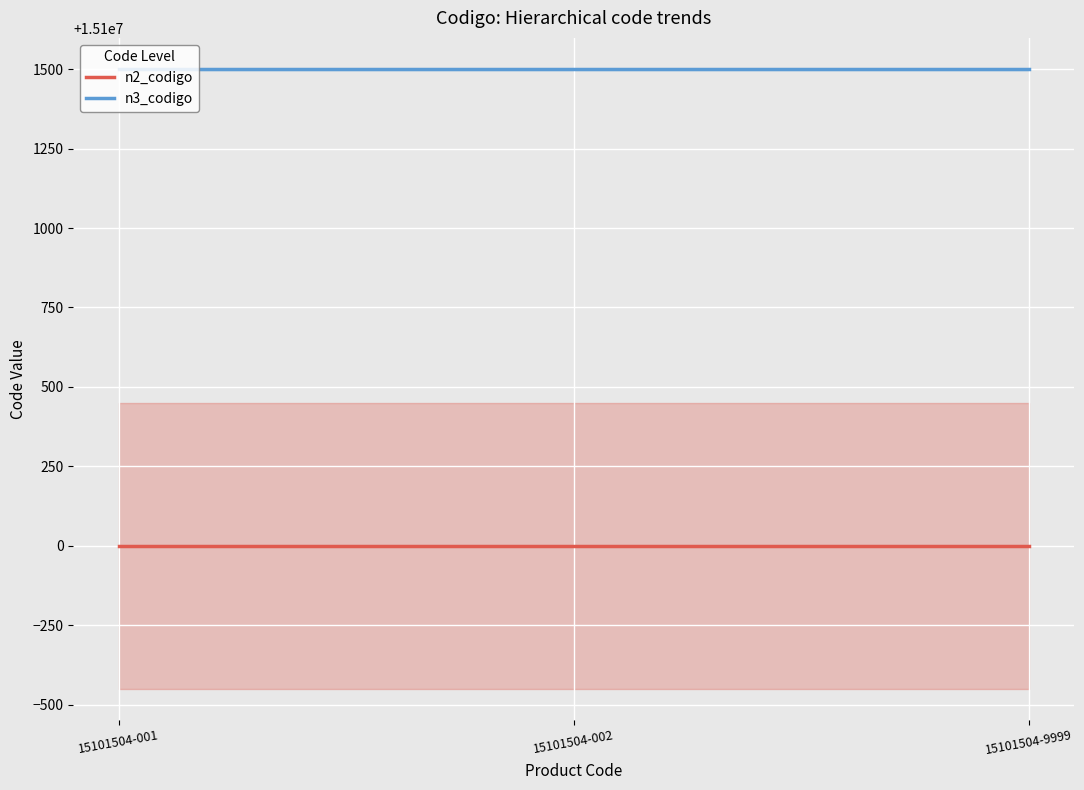

Read the n2_codigo value at 15101504-9999.

15100000